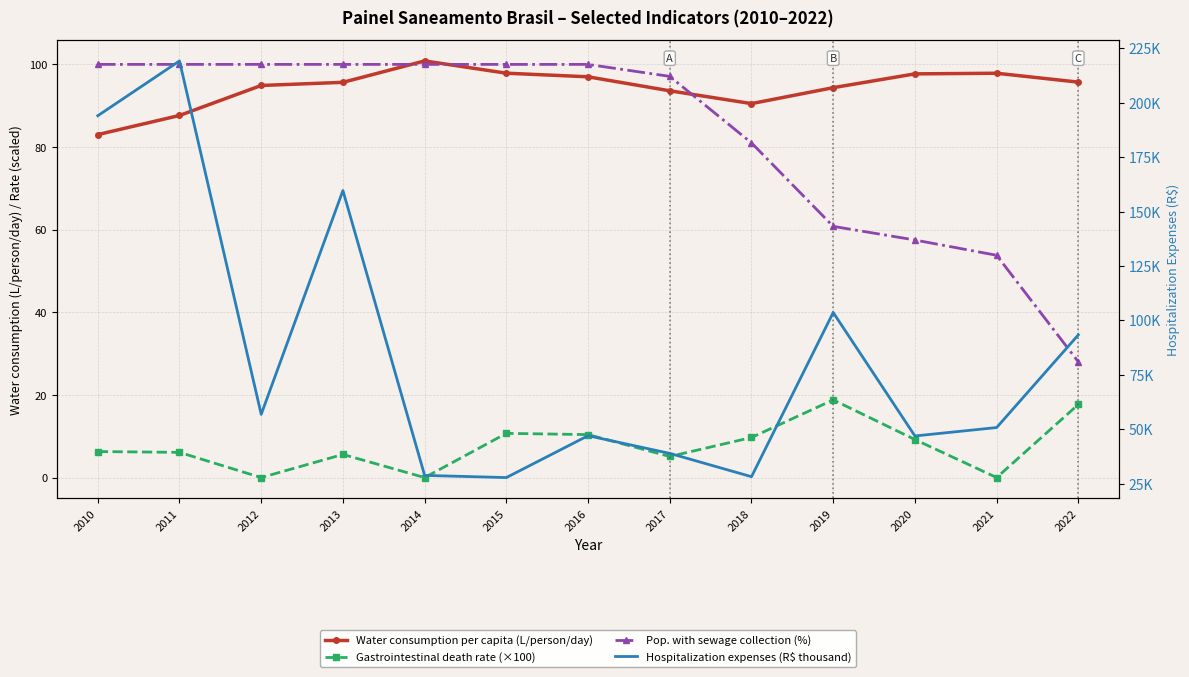

Which series has the largest range (max minus min)?

Hospitalization expenses (R$ thousand)